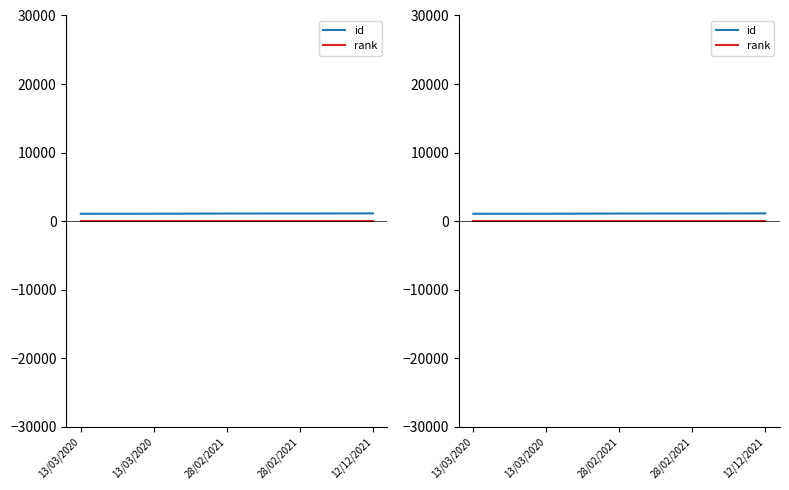

Which series has the largest total across all categories?

id